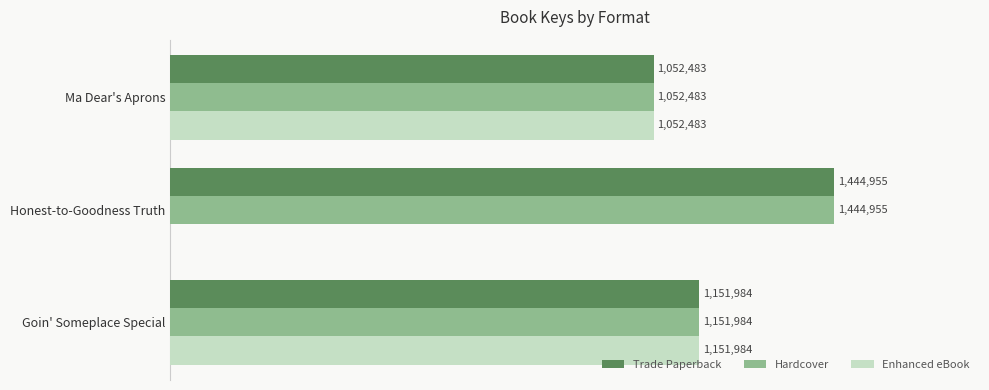

What are all the series names shown in the legend?

Trade Paperback, Hardcover, Enhanced eBook